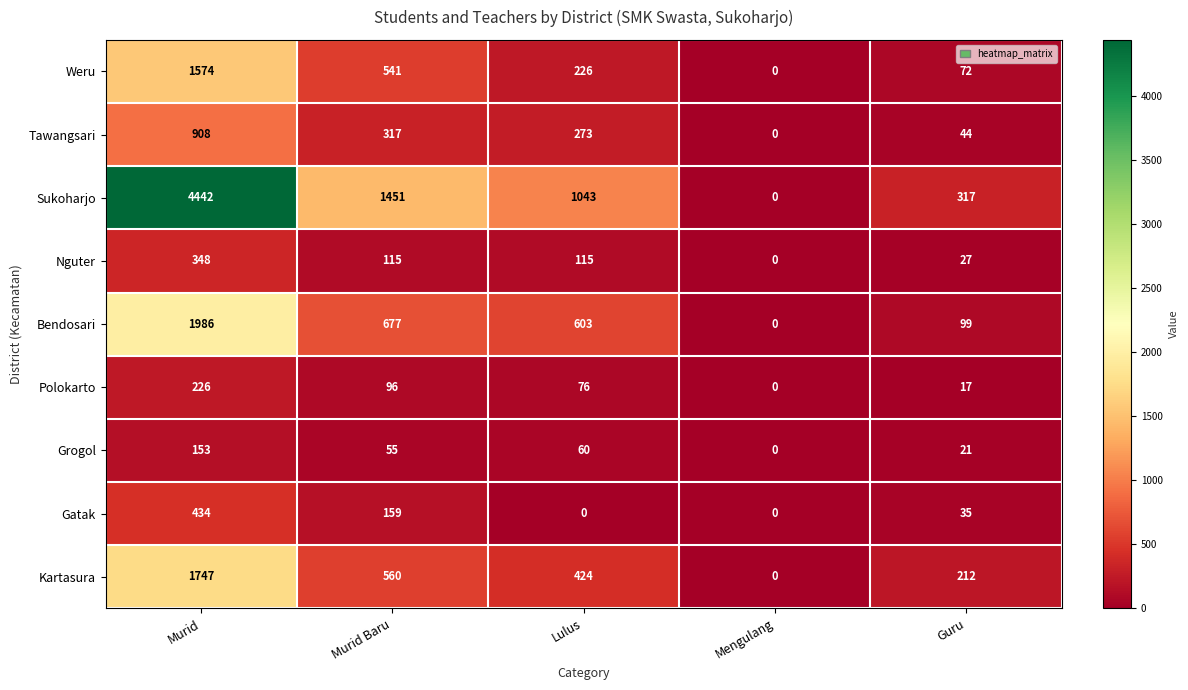

How many series are shown in this chart?

9